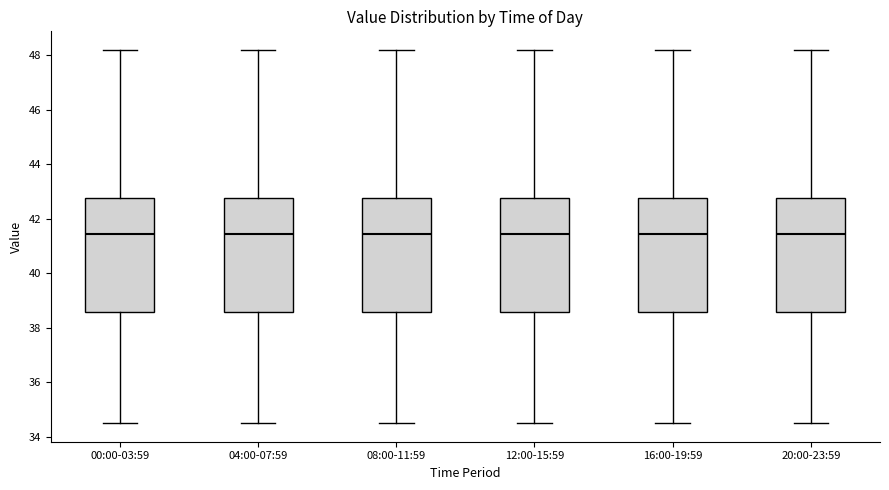

Where is the upper edge of the box for 20:00-23:59 on the y-axis? The values are not printed on the chart, so give them approximately, as read against the axis.

42.8